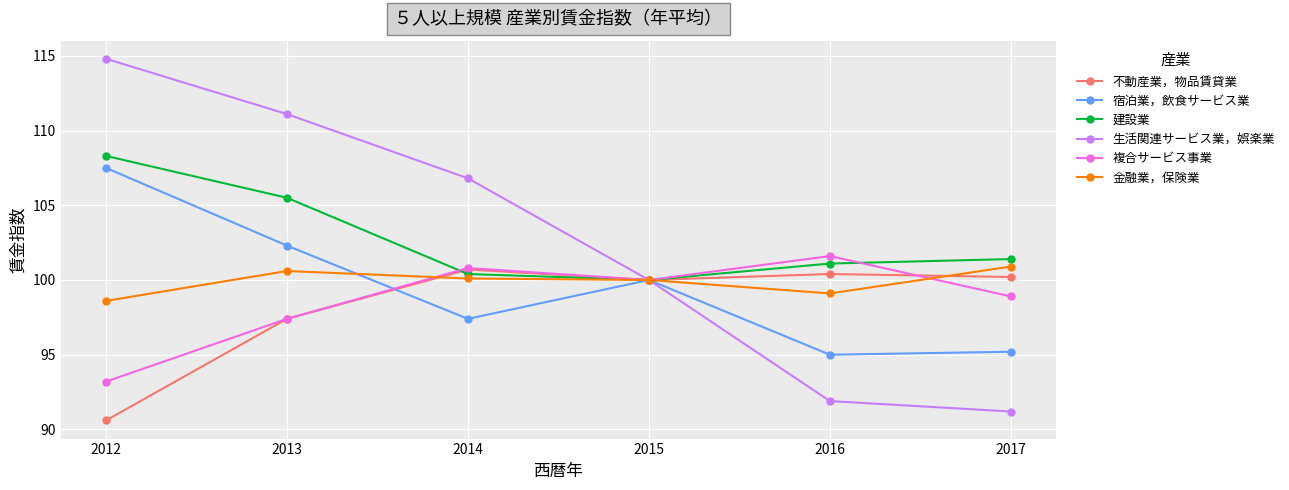

True or false: 宿泊業，飲食サービス業 and 複合サービス事業 intersect in this chart.

True